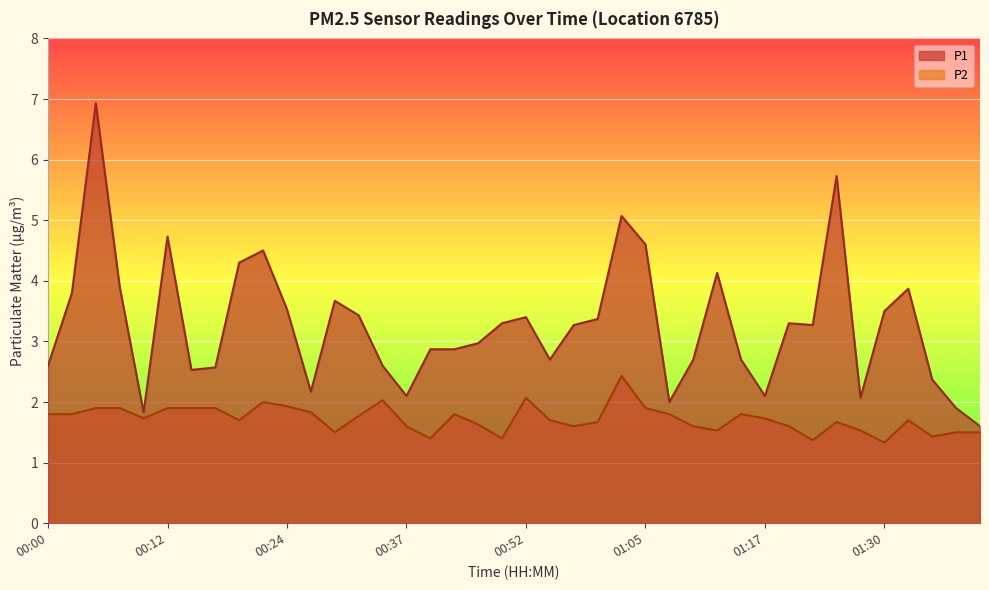

List the labels in order of P1 value, largest first.

00:05, 01:25, 01:02, 00:12, 01:05, 00:22, 00:20, 01:12, 00:07, 01:33, 00:02, 00:29, 00:24, 01:30, 00:32, 00:52, 01:00, 00:50, 01:20, 00:57, 01:23, 00:47, 00:39, 00:42, 00:55, 01:09, 01:15, 00:00, 00:34, 00:17, 00:15, 01:35, 00:27, 00:37, 01:17, 01:28, 01:07, 01:38, 00:10, 01:40